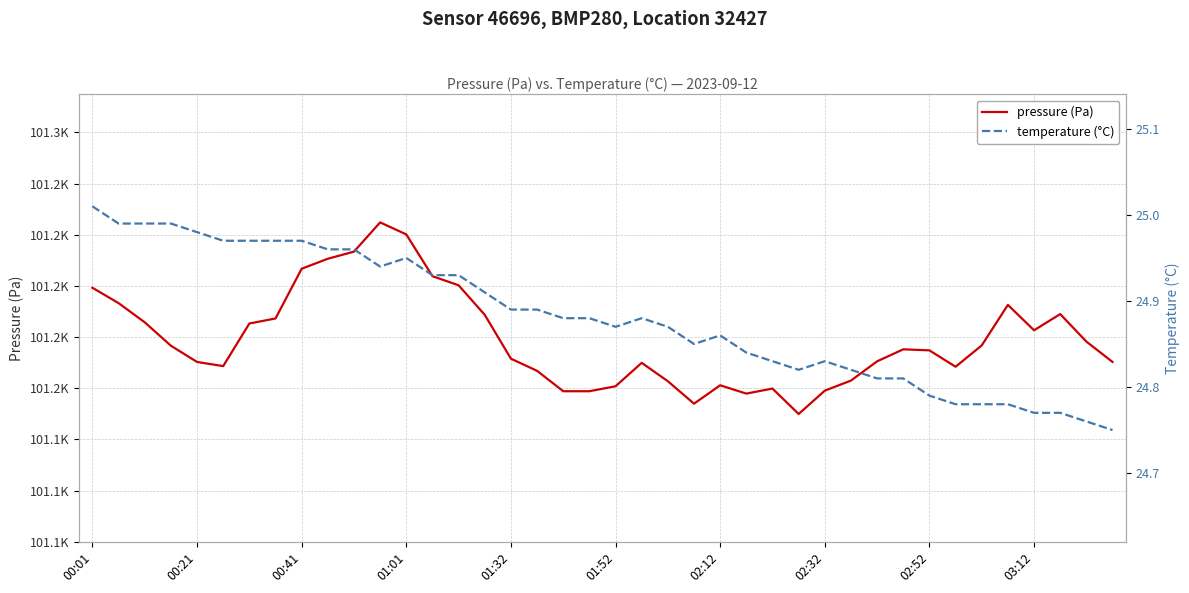

How many data points in pressure (Pa) are less than 101175?

20